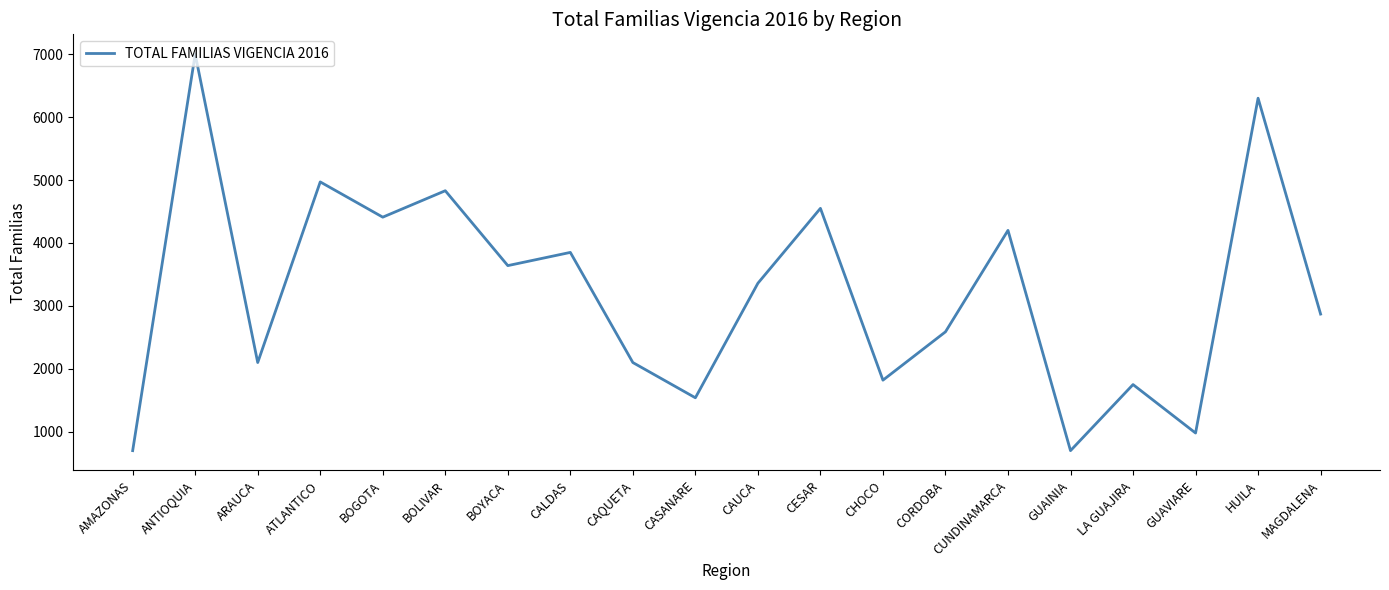

What is the maximum value shown in the chart?

7000